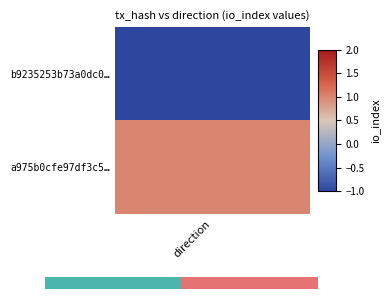

Is it true that the value at 0.0 is 1?

False